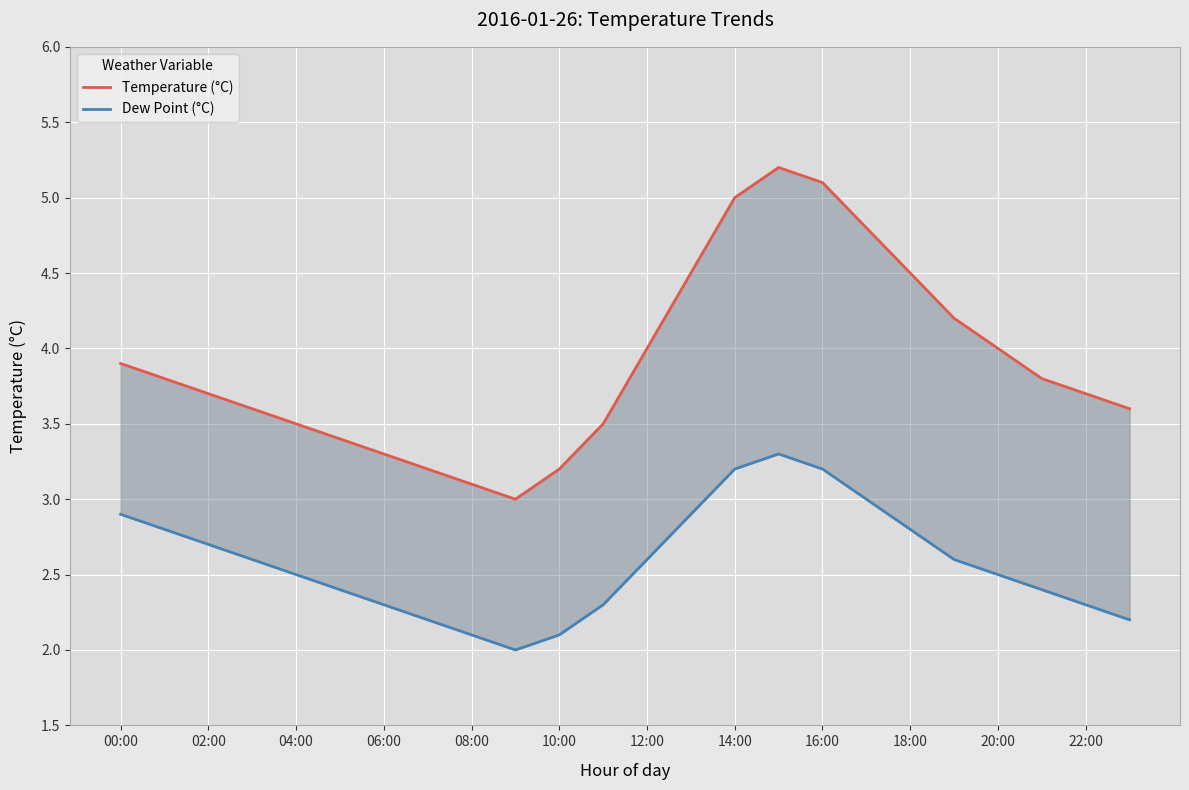

What is the minimum value for Temperature (°C)?

3.0